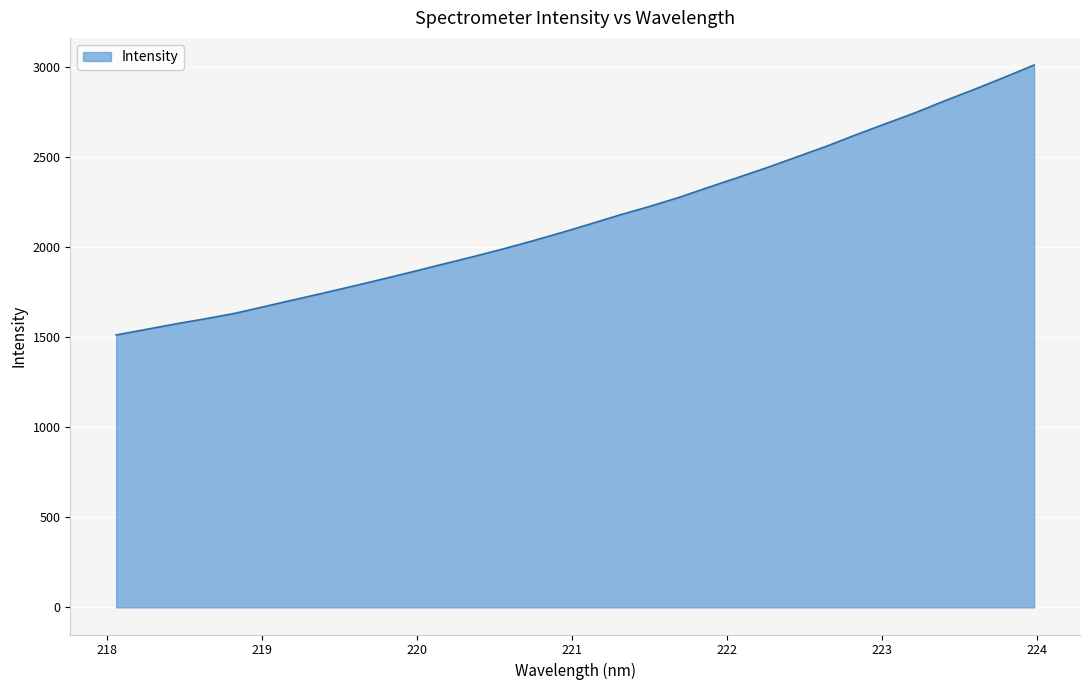

What is the difference between the maximum and minimum values?

1499.5